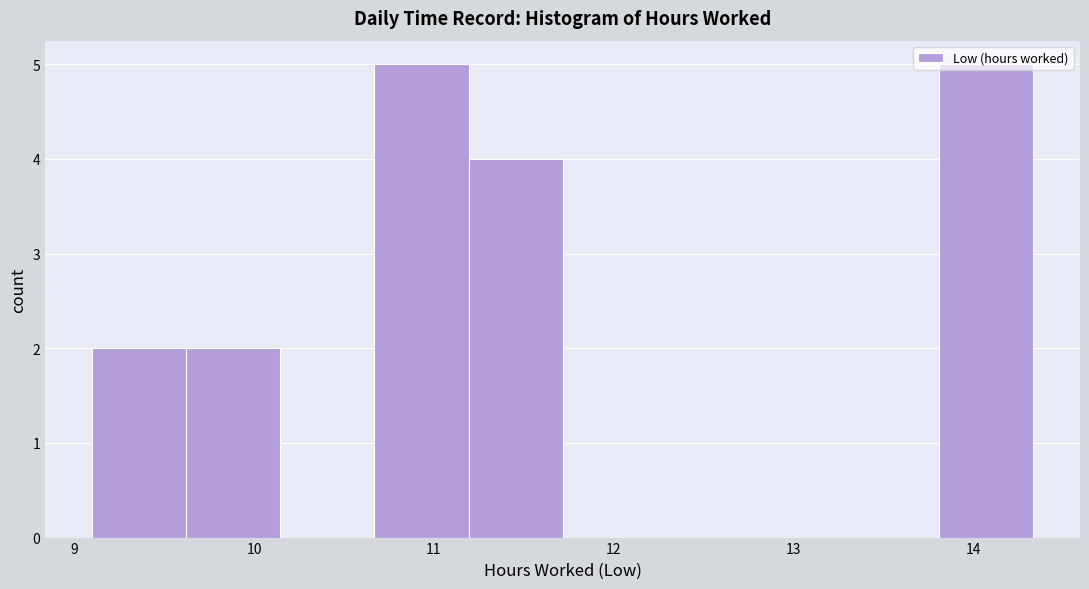

How tall is the bar that spans 13.8 to 14.3 on the x-axis? Neither the bar edges nor the heights are printed on the chart, so give them approximately, as read against the axes.

5